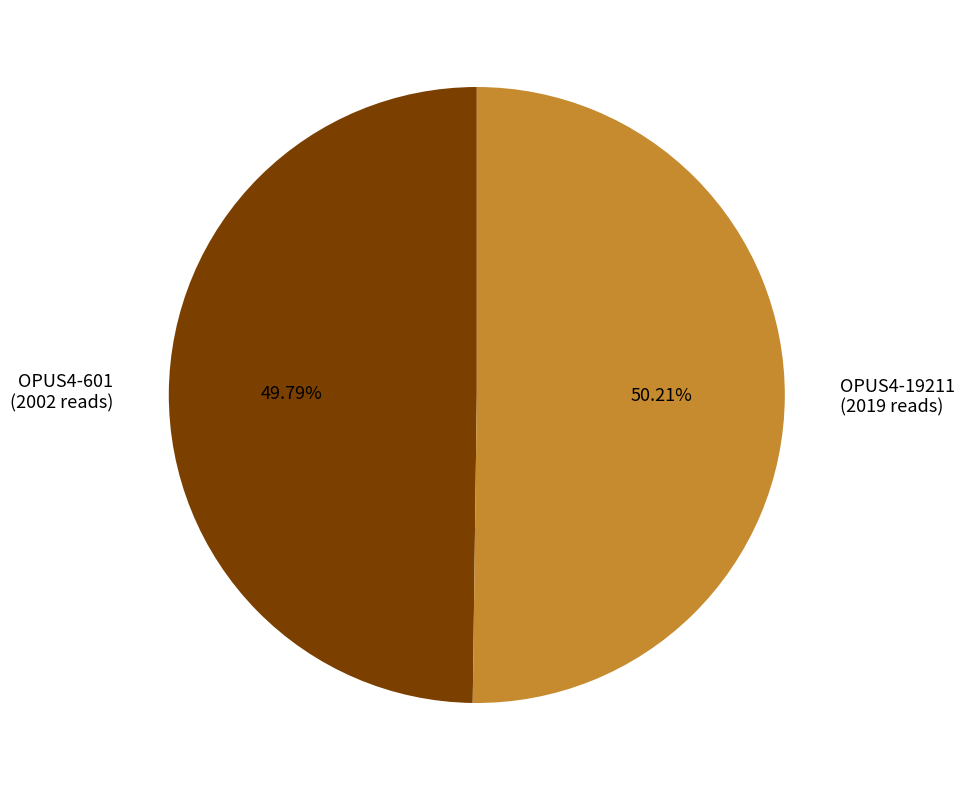

To the nearest percent, what percentage of the pie is OPUS4-19211?

50%